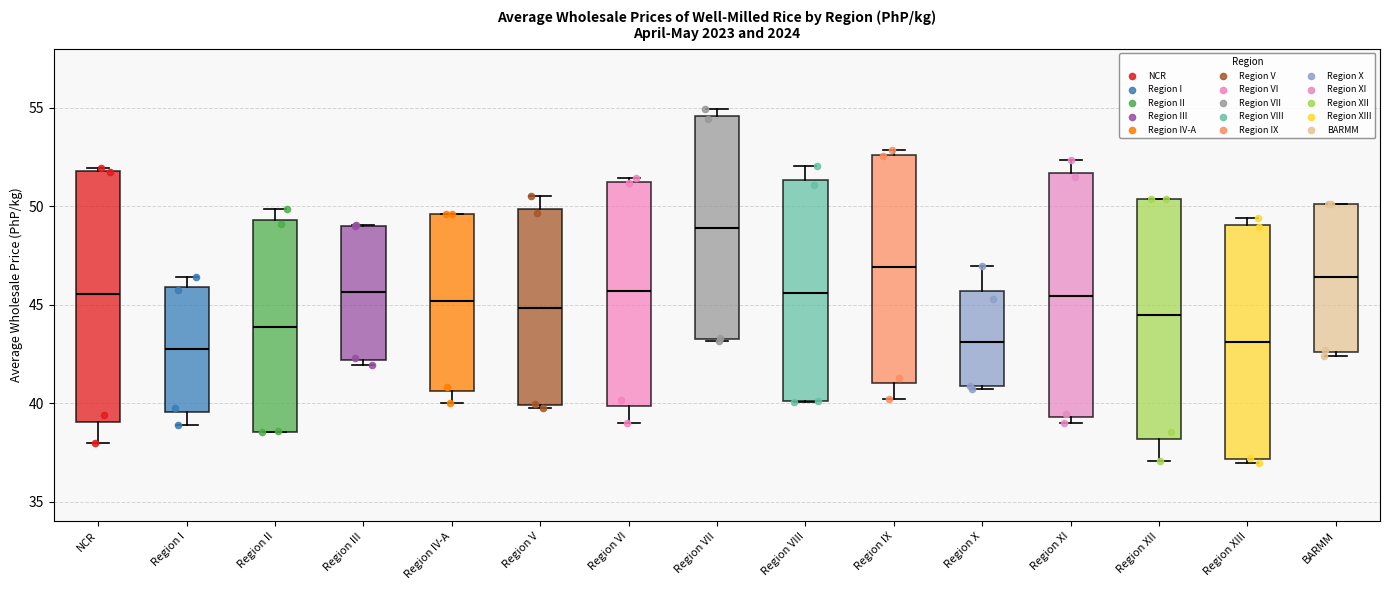

Where is the lower edge of the box for Region III on the y-axis? The values are not printed on the chart, so give them approximately, as read against the axis.

42.0